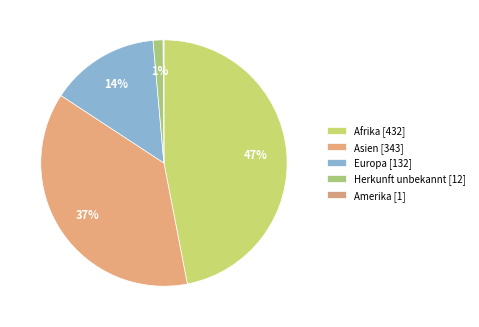

Does Amerika represent more than half of the total?

No